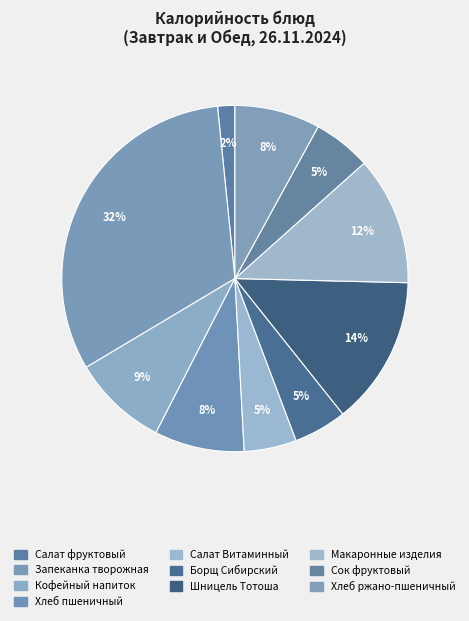

Is it true that Салат фруктовый is 1% of the pie?

False